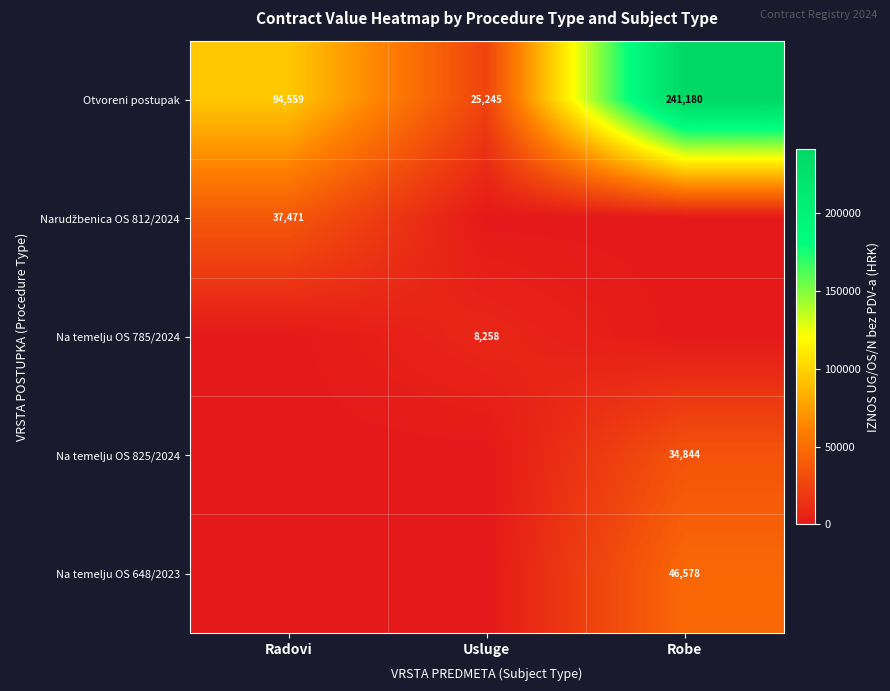

At which category is the sum across all series the highest?

Robe